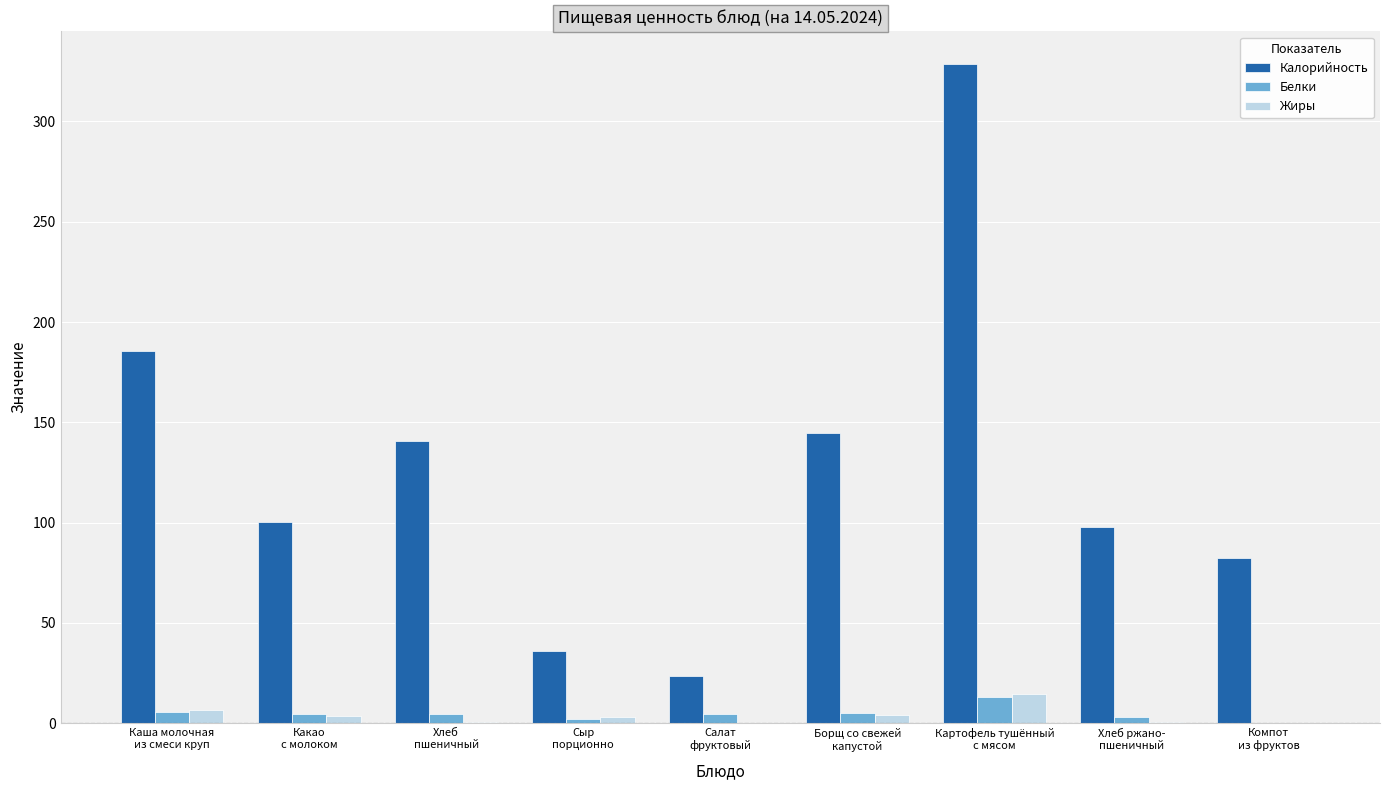

Are the bars grouped side by side (vs. stacked)?

Yes